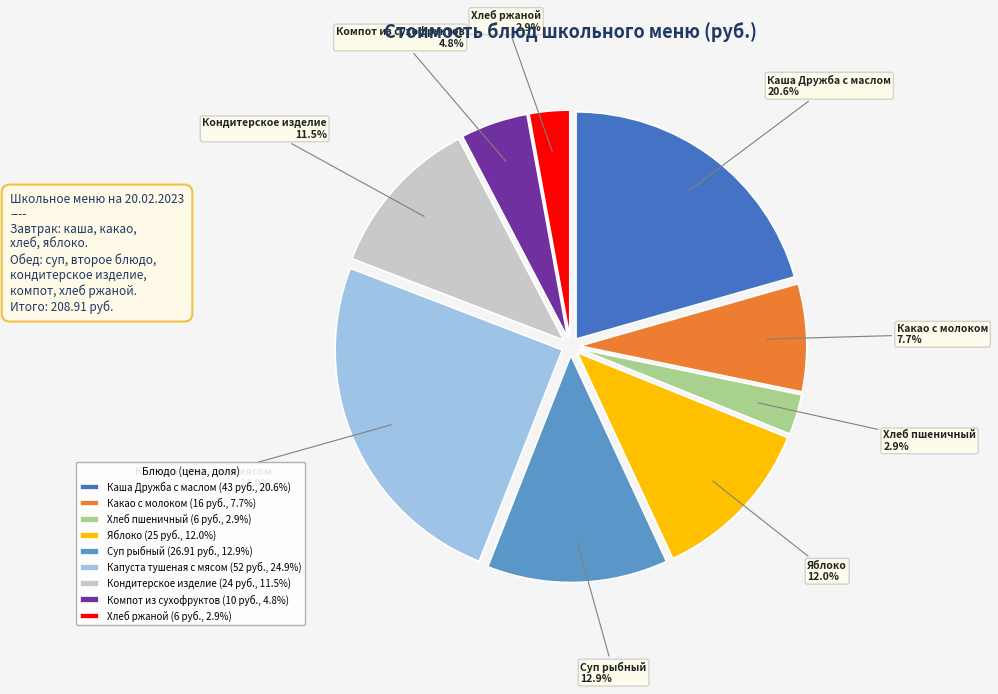

To the nearest percent, what is the average slice percentage?

11%